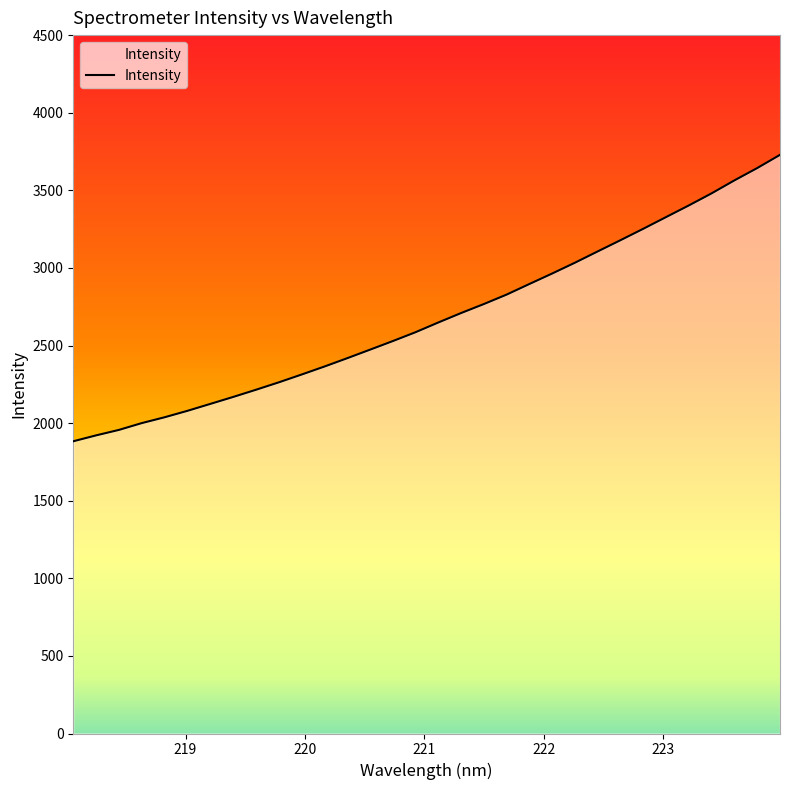

What is the minimum value shown in the chart?

1883.0